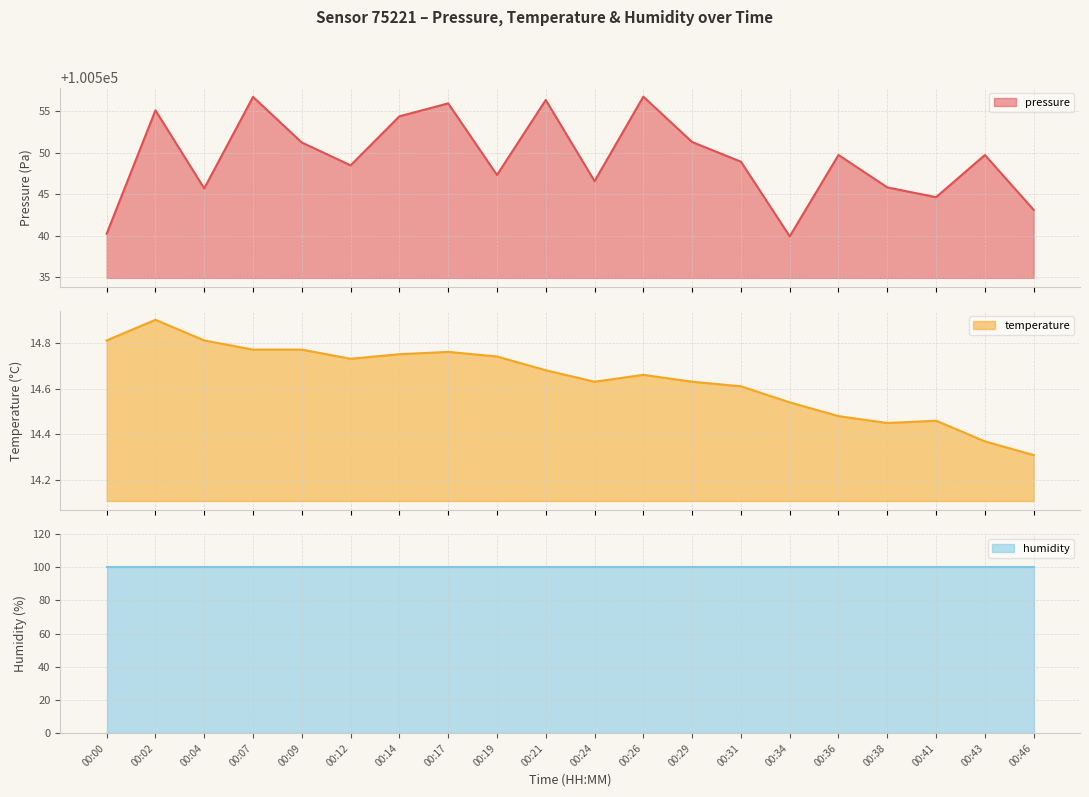

In pressure, how many points are lower than both neighbors (excluding endpoints)?

6